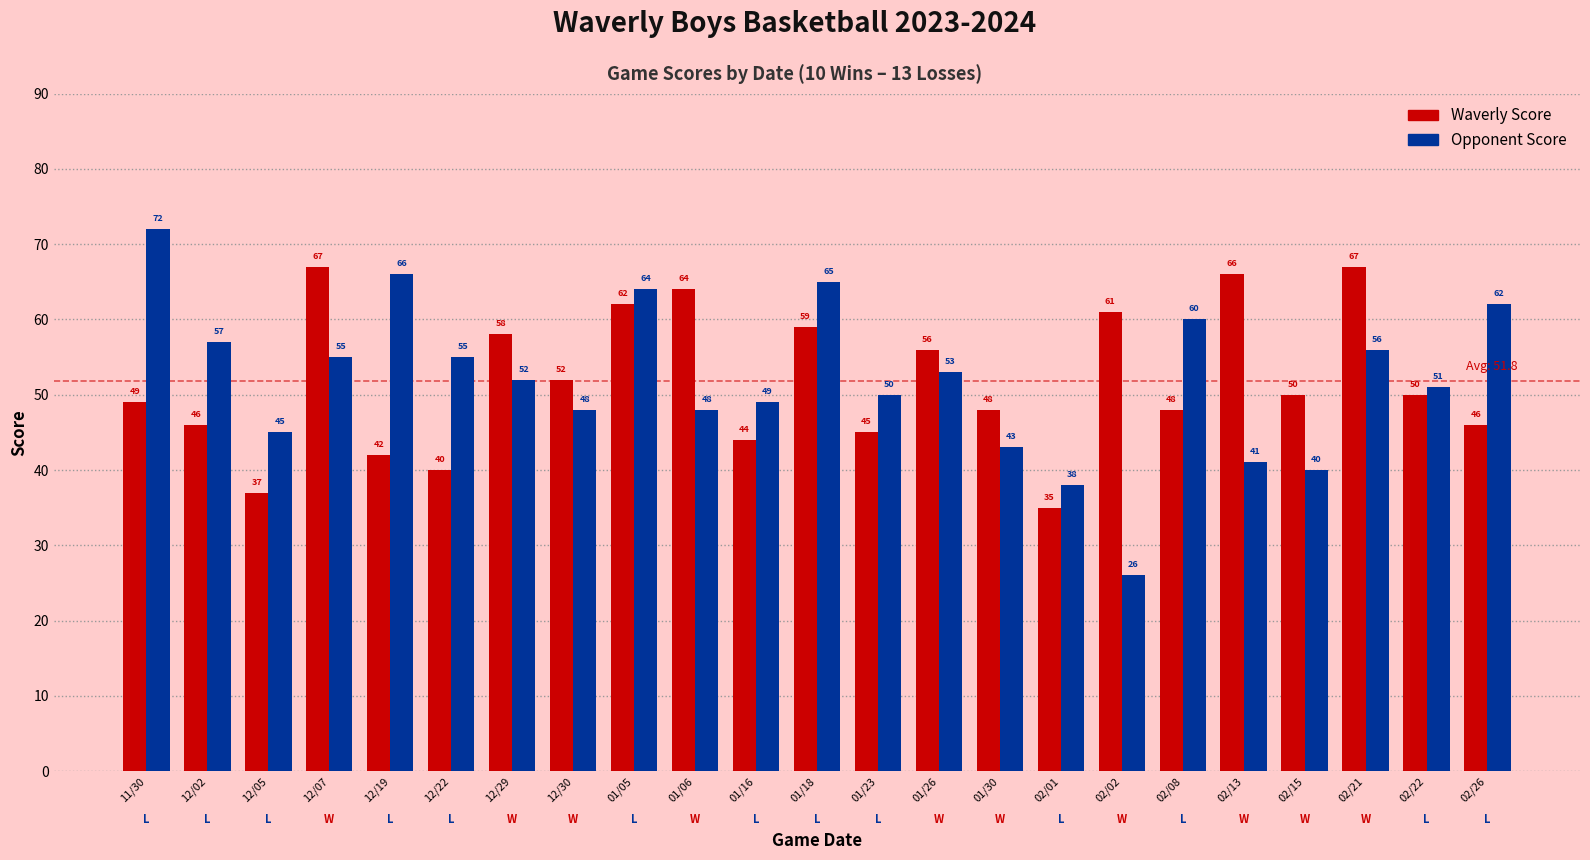

What is the label of the 18th bar from the right?

12/22